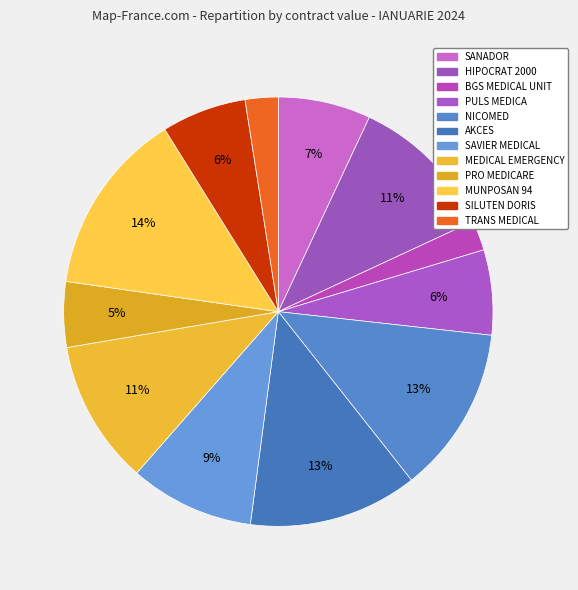

The SAVIER MEDICAL slice represents 9% of the pie. True or false?

True